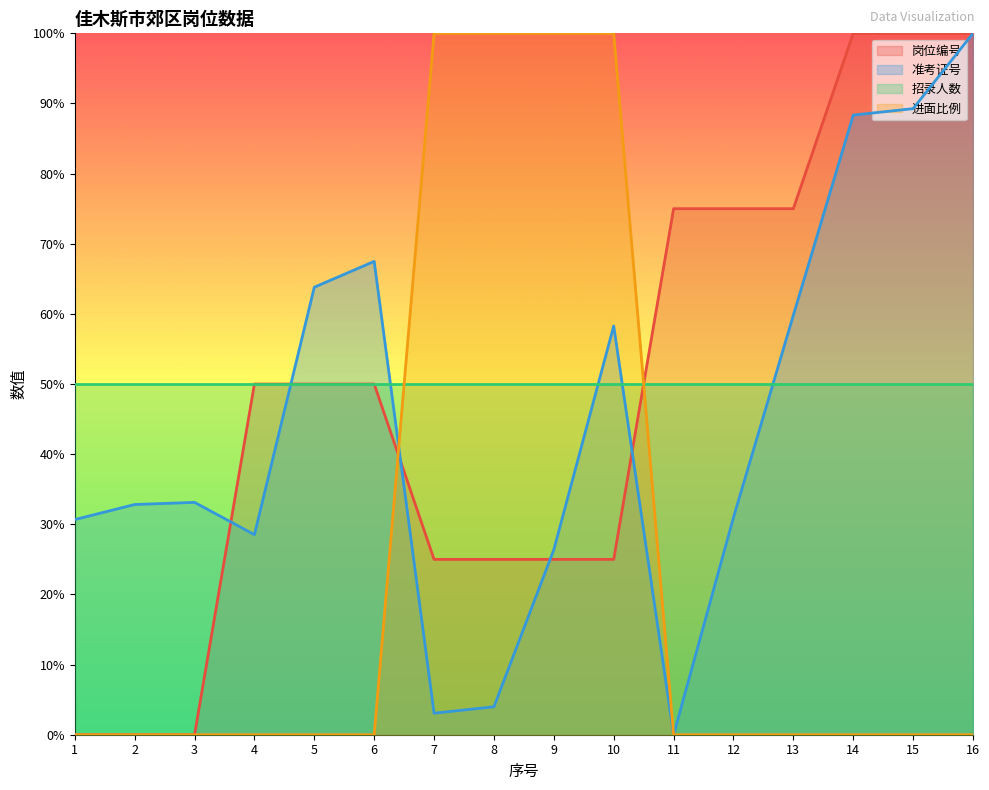

How many data points in 岗位编号 are less than 50?

7